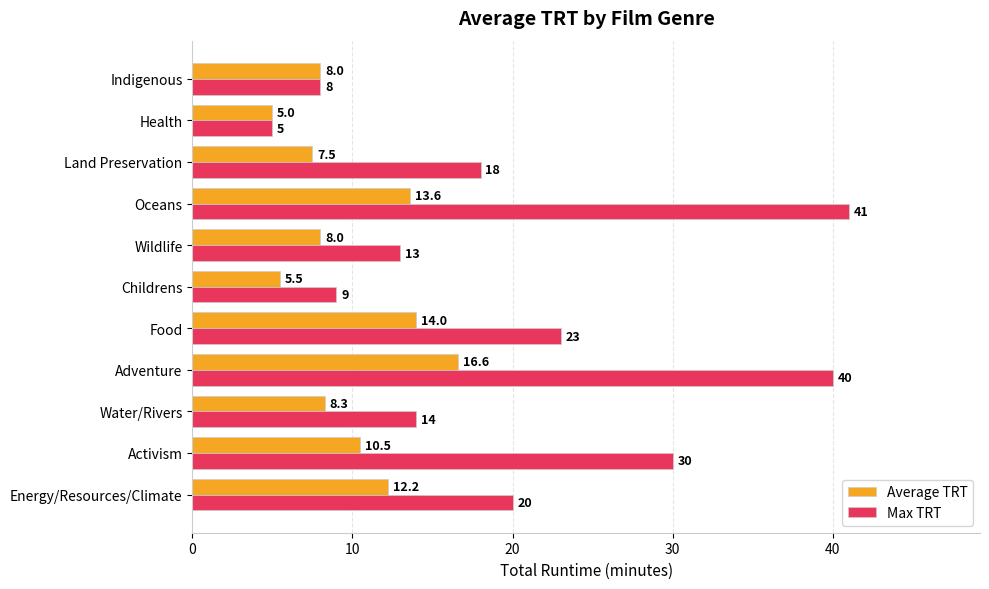

The Max TRT series shows 27.8 at Energy/Resources/Climate. True or false?

False